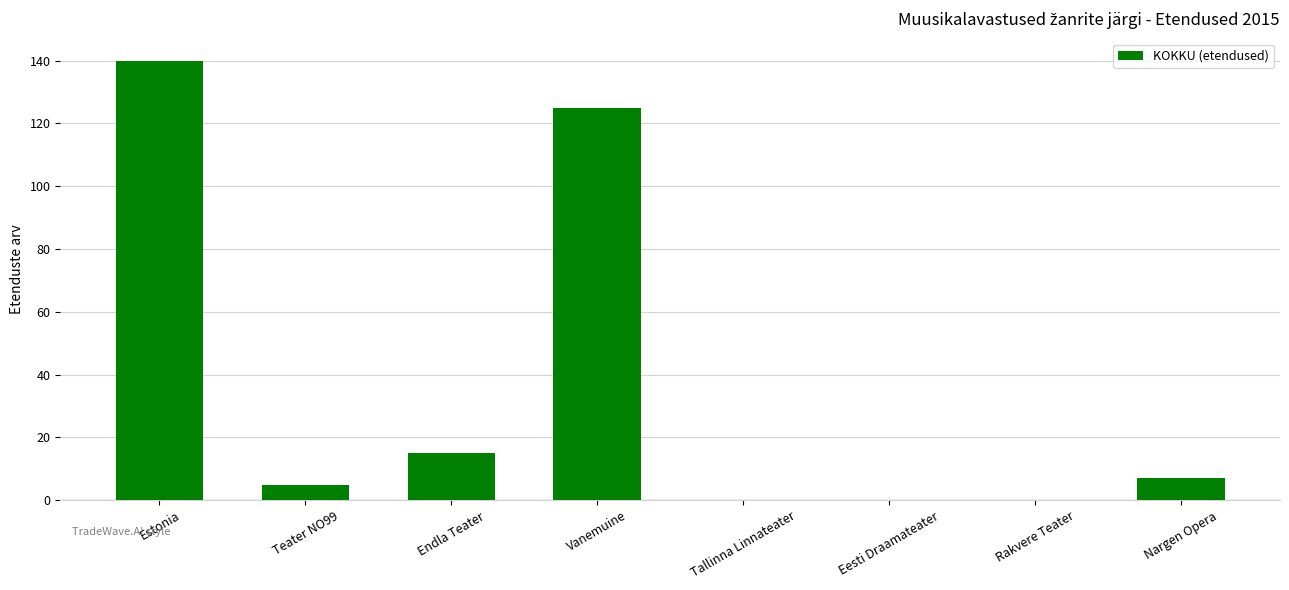

Which category has the highest value across all series?

Estonia